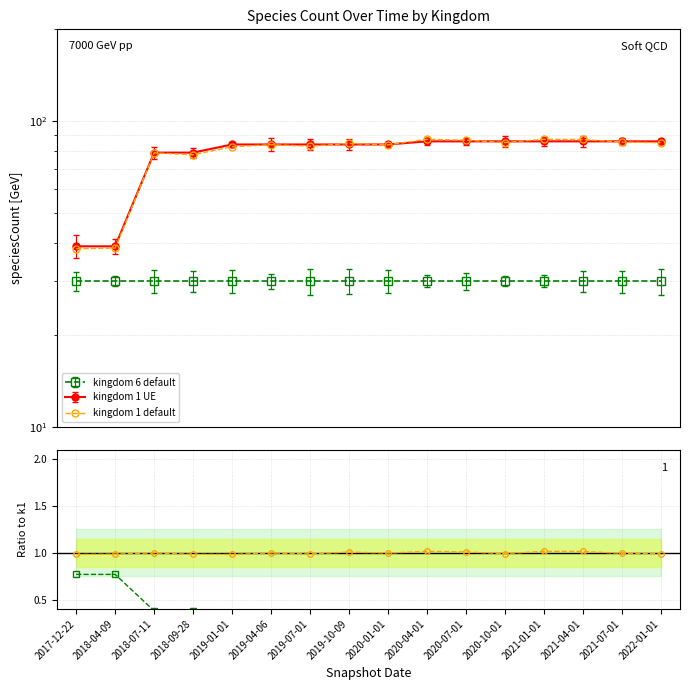

List the labels in order of value, largest first.

2020-04-01, 2021-01-01, 2021-04-01, 2020-07-01, 2019-10-09, 2019-04-06, 2018-07-11, 2020-01-01, 2021-07-01, 2020-10-01, 2022-01-01, 2019-07-01, 2018-04-09, 2018-09-28, 2019-01-01, 2017-12-22